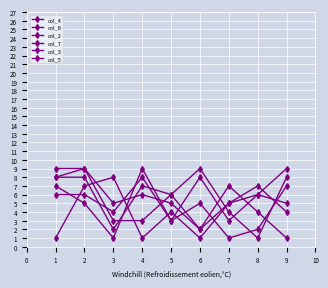

Count the number of categories in the chart.

9